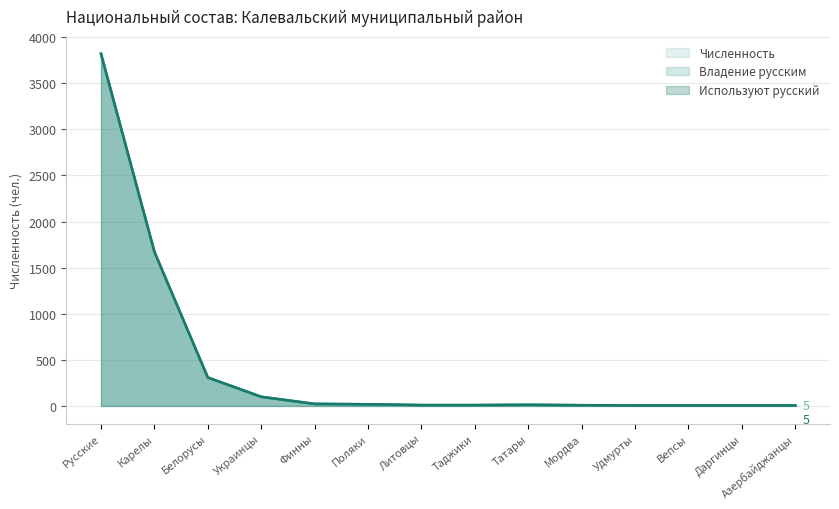

Count the number of data series in this chart.

3